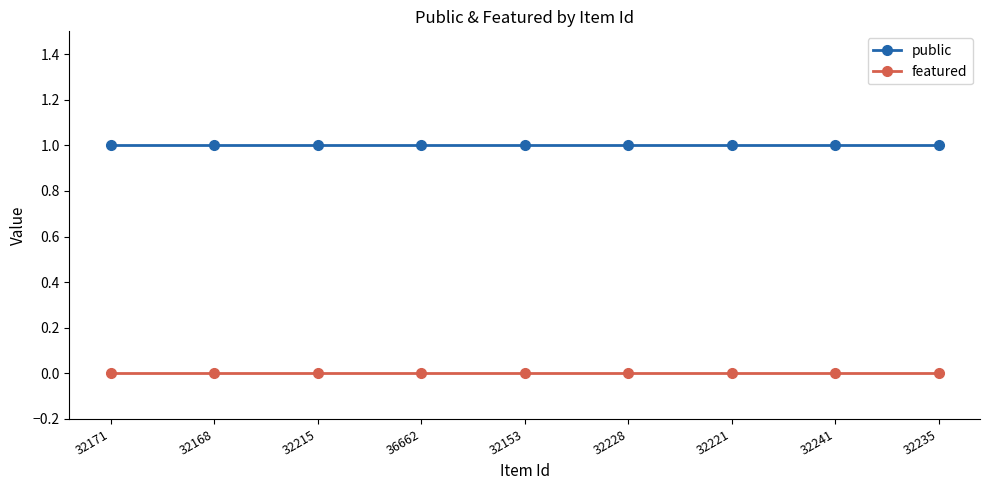

Reading left to right, what are all the values shown in this chart?

public: 1	1	1	1	1	1	1	1	1
featured: 0	0	0	0	0	0	0	0	0